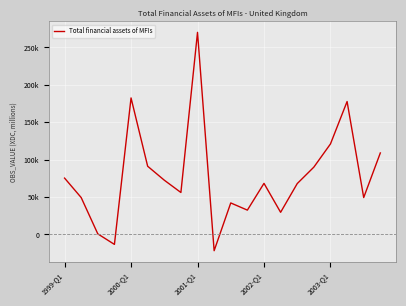

What is the difference between the maximum and second lowest values?

283539